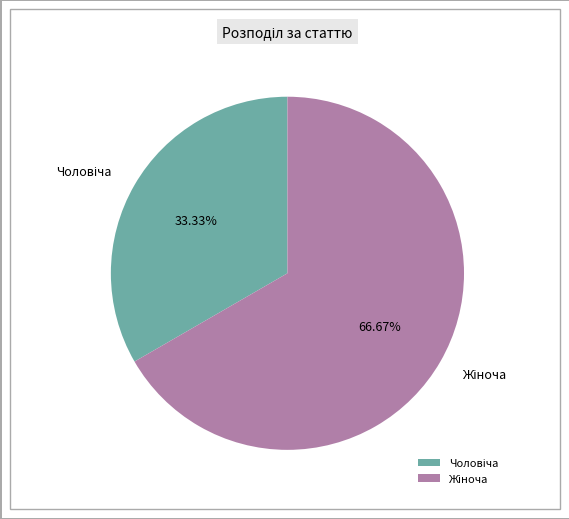

Is there a majority slice in this chart?

Yes